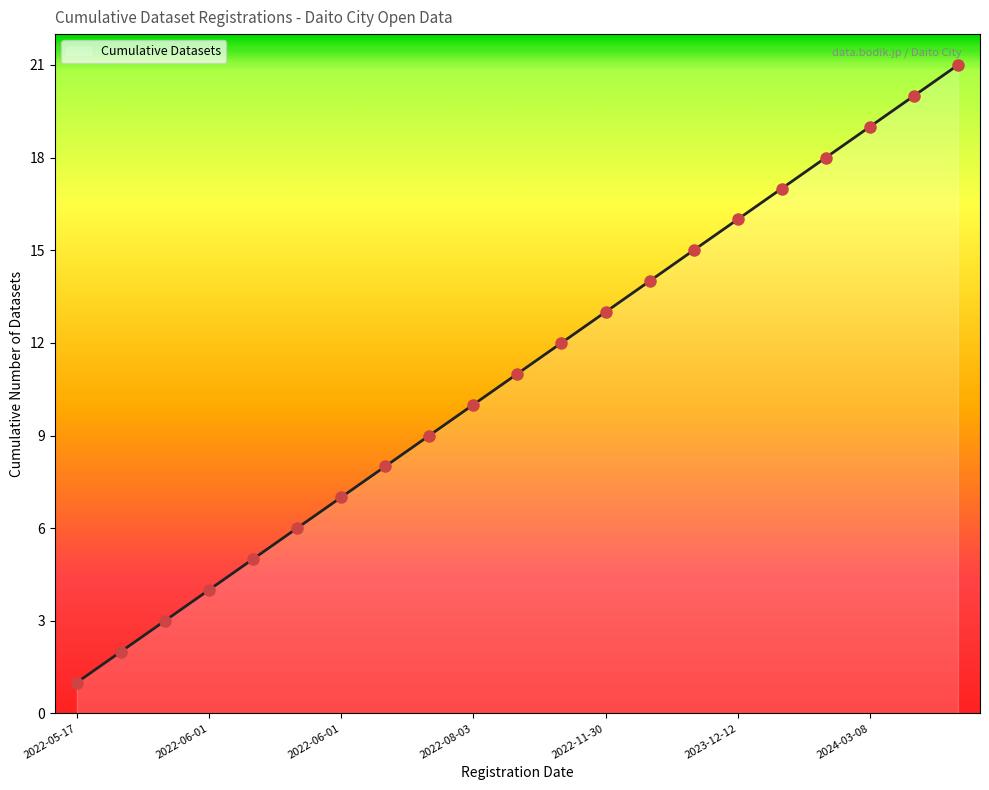

What is the greatest value displayed?

21